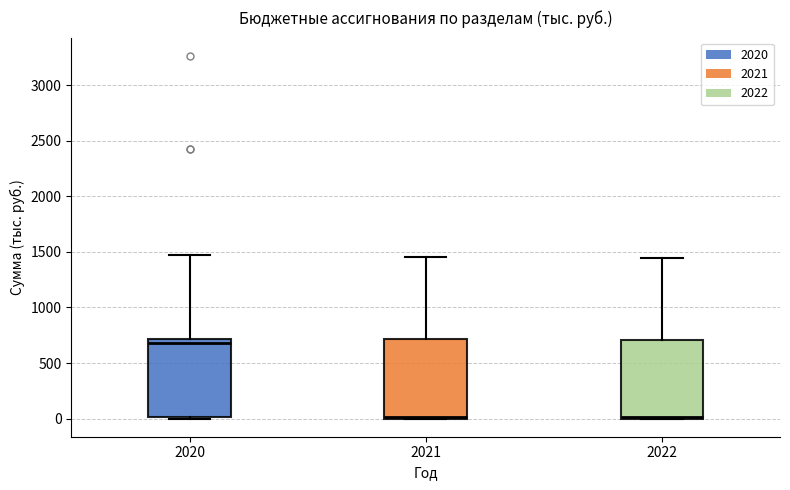

Where is the lower edge of the box at x = 2022 on the y-axis? The values are not printed on the chart, so give them approximately, as read against the axis.

0